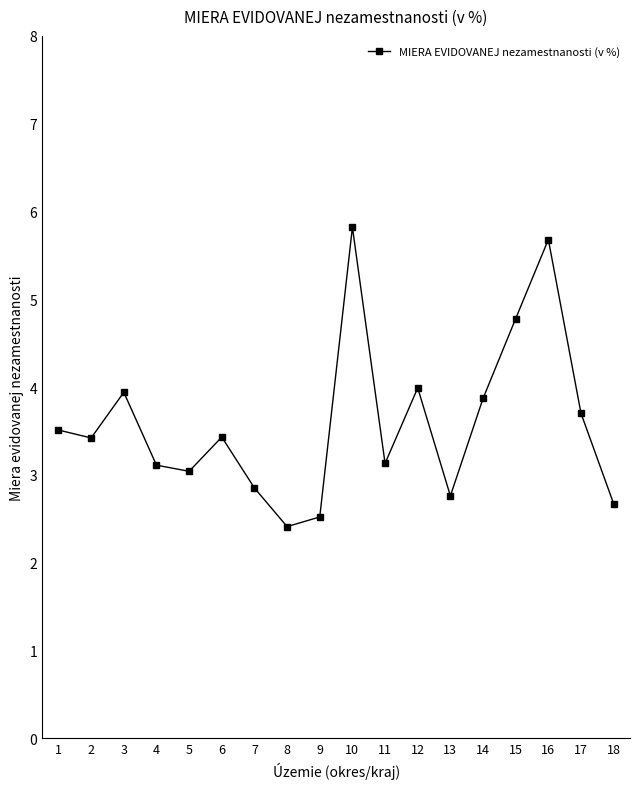

Between 15 and 11, which is larger?

15